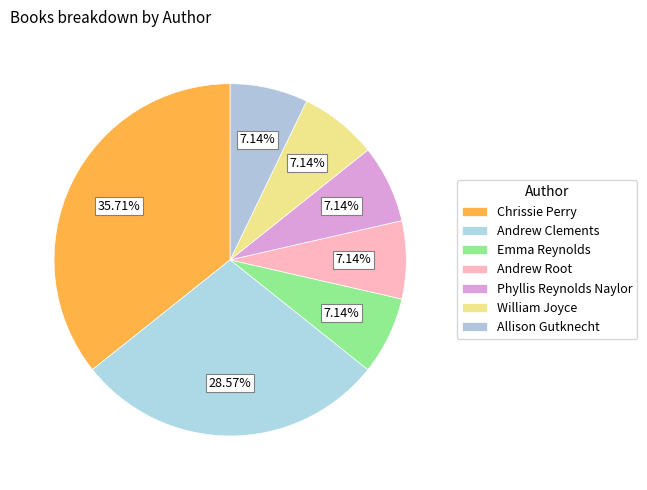

Is Emma Reynolds the majority of the pie?

No